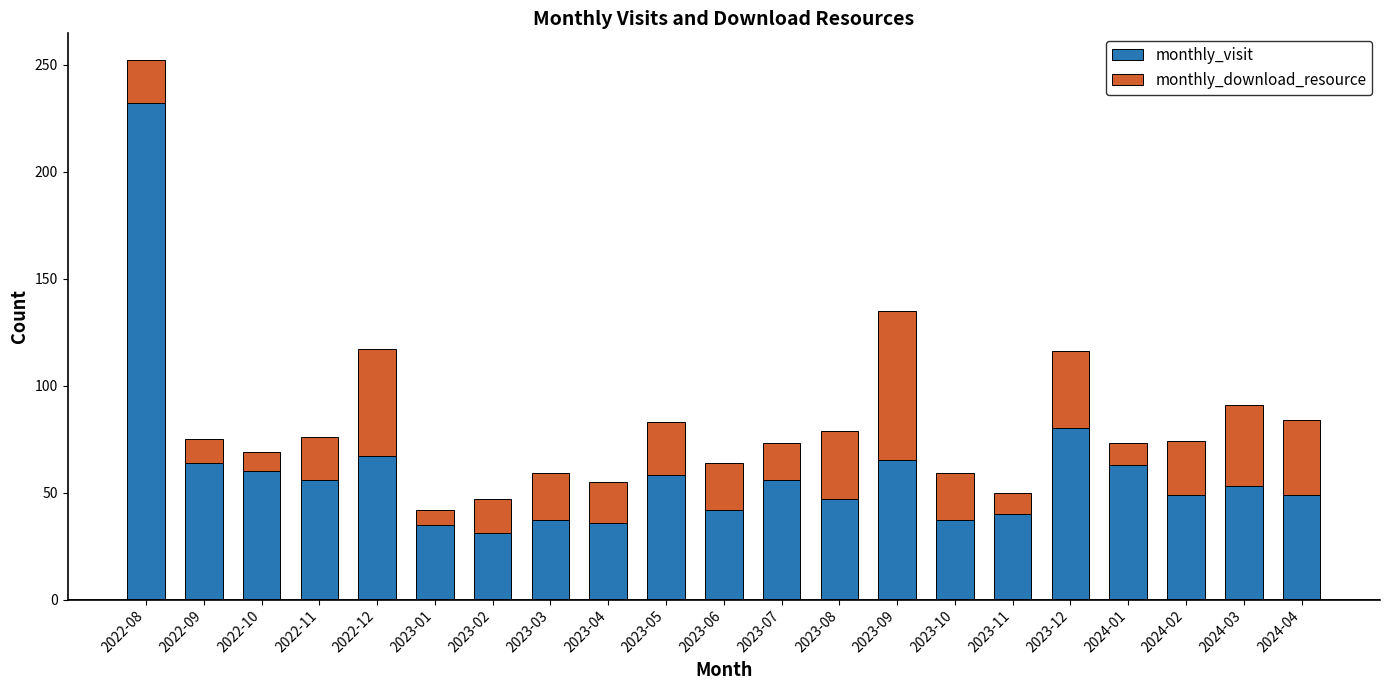

True or false: monthly_visit has a value of 103 at 2023-09.

False